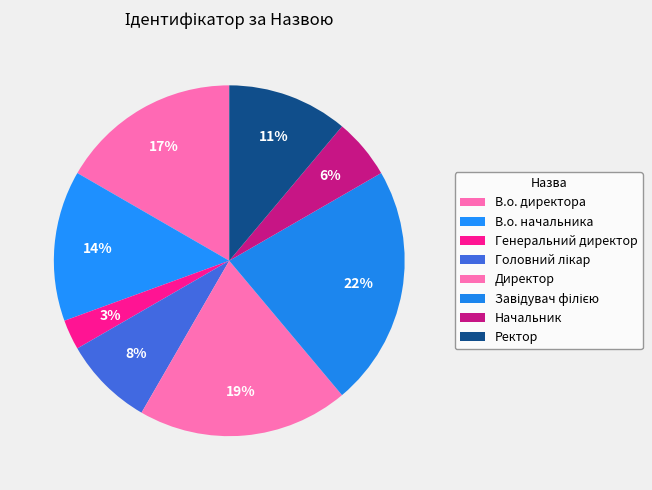

Which has a higher value, Начальник or Ректор?

Ректор